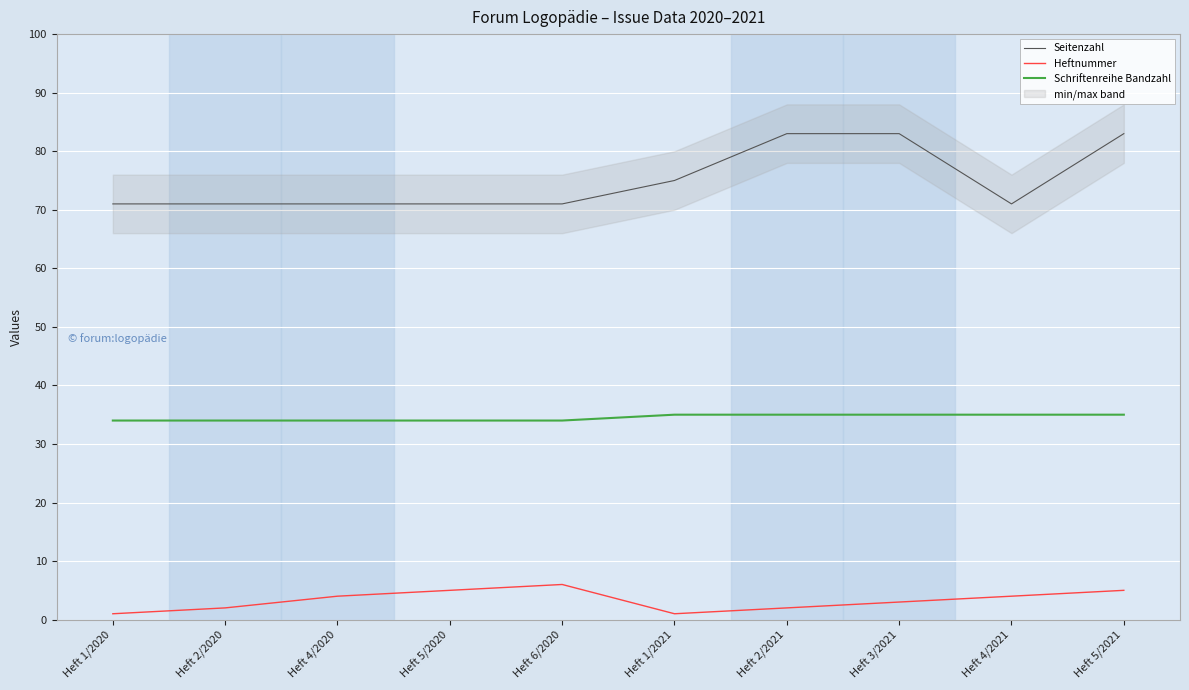

How many values in the Heftnummer series are below 4?

5